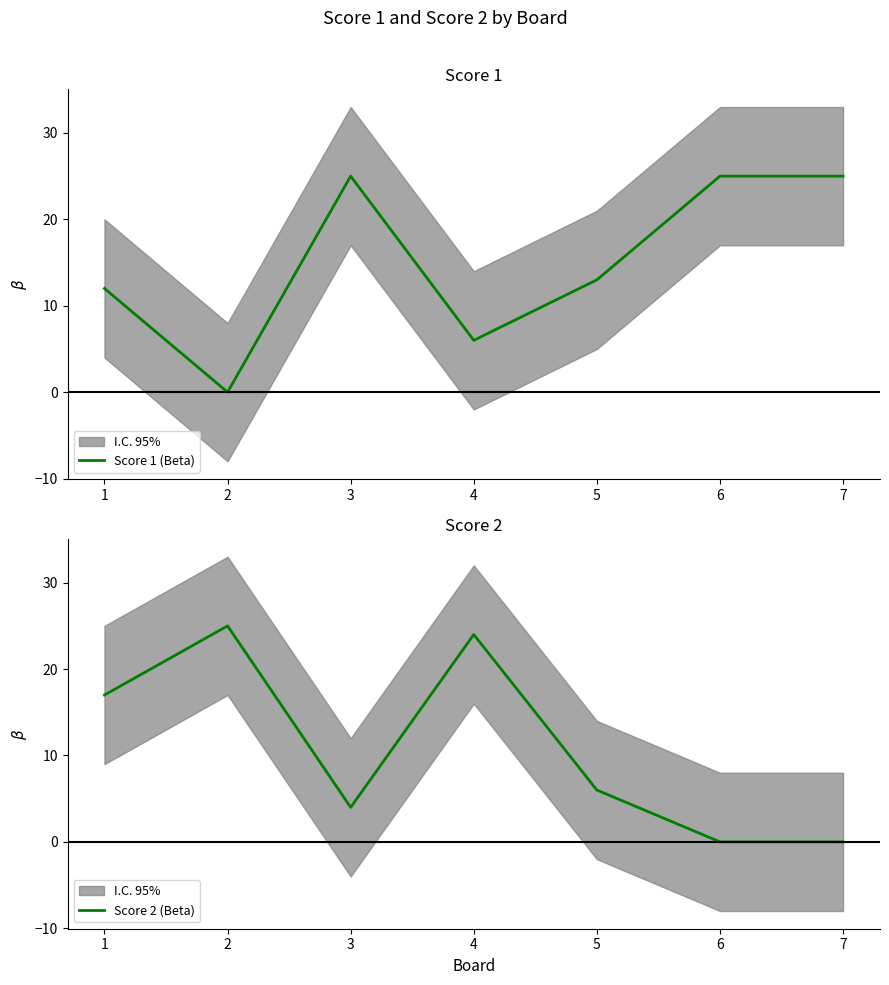

Is the value of Score 2 (Beta) at 6 greater than the value of Score 1 (Beta) at 2?

No